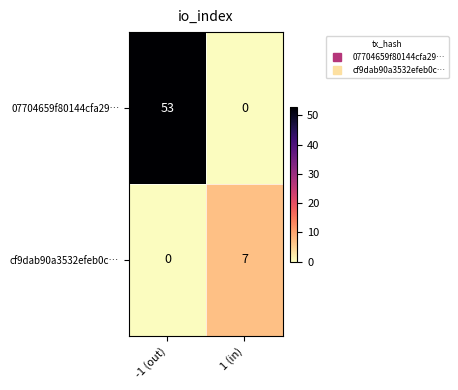

What is the maximum value shown in the chart?

53